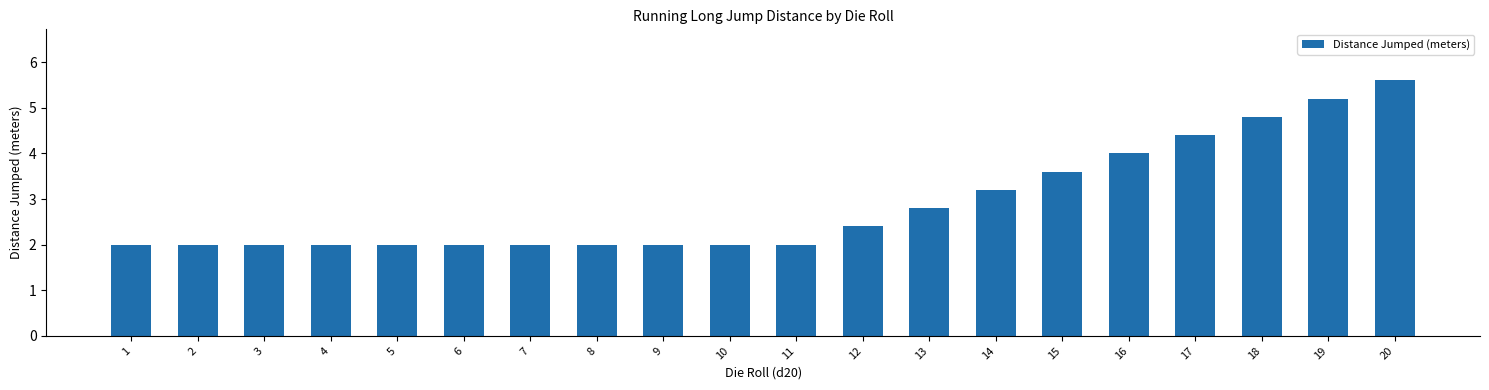

Approximately how many times larger is the value at 7 compared to 4?

1.0